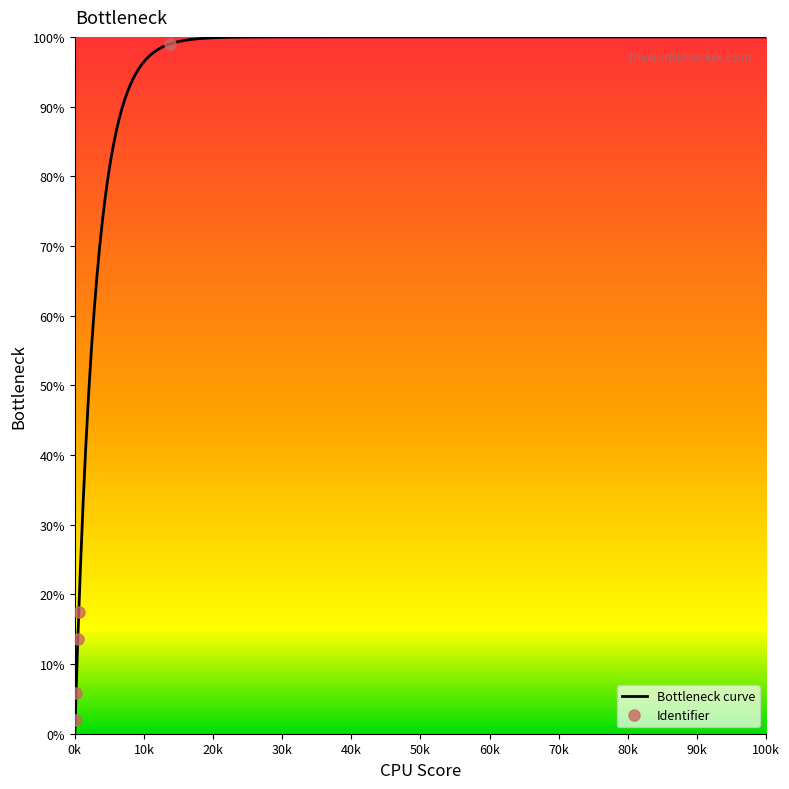

True or false: there are more than 2 points higher than both neighbors.

False